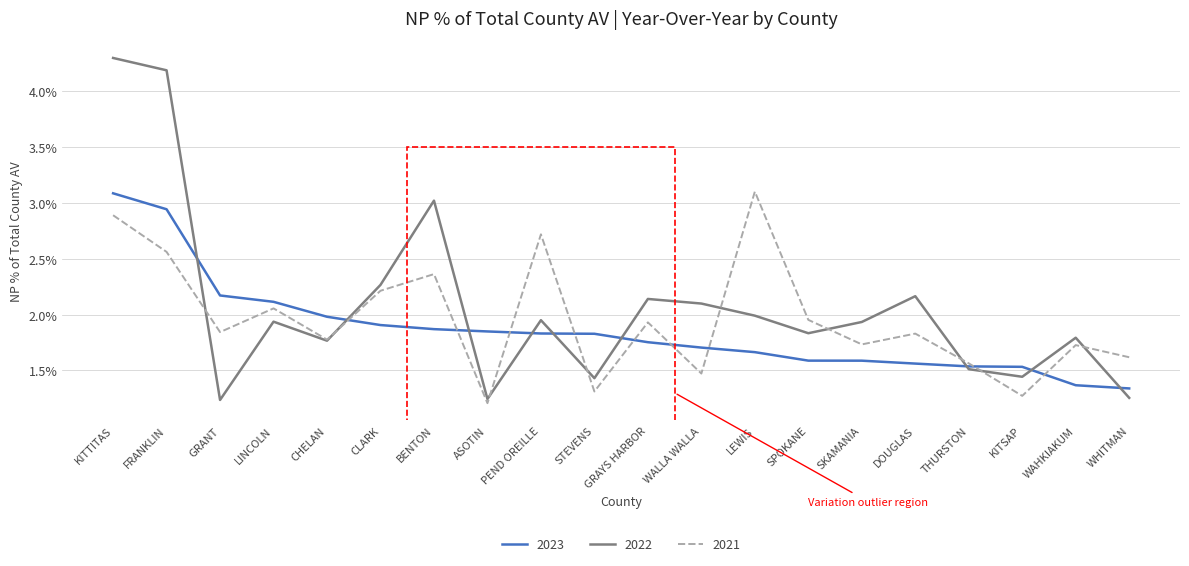

Is this an area chart (filled region under the line)?

No